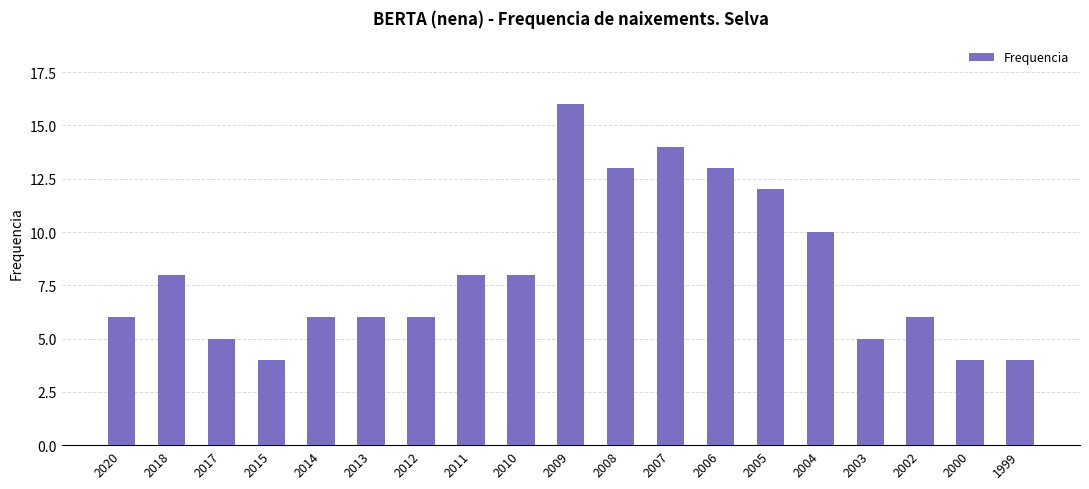

What is the ratio of the value at 2013 to the value at 2005?

0.5